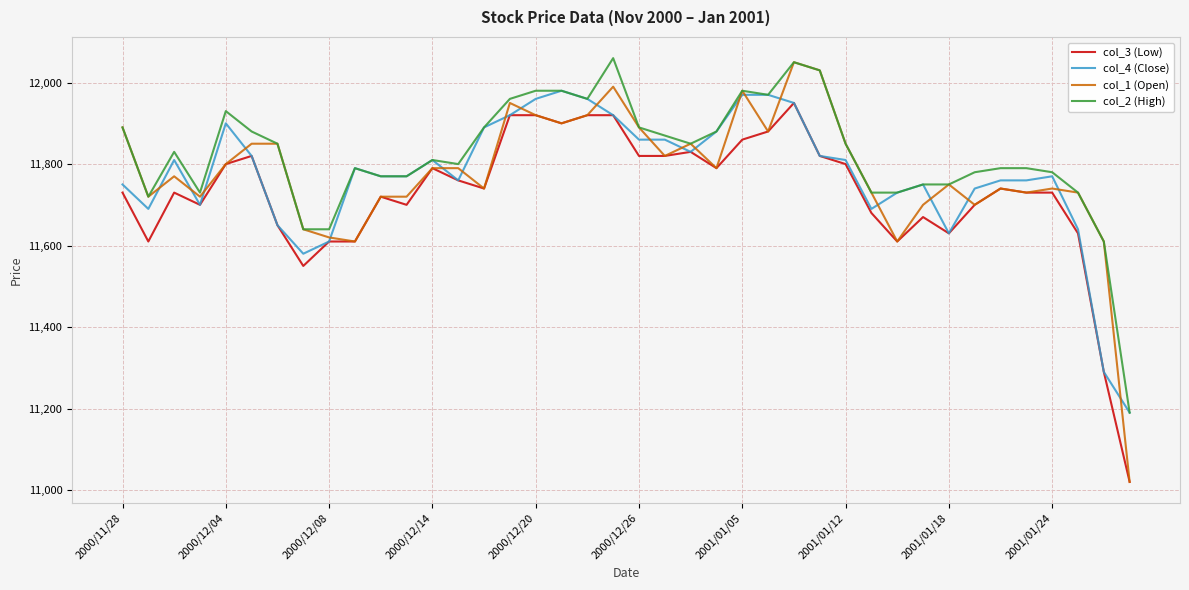

Reading left to right, list all the values displayed in this chart.

col_3 (Low): 11730	11610	11730	11700	11800	11820	11650	11550	11610	11610	11720	11700	11790	11760	11740	11920	11920	11900	11920	11920	11820	11820	11830	11790	11860	11880	11950	11820	11800	11680	11610	11670	11630	11700	11740	11730	11730	11630	11290	11020
col_4 (Close): 11750	11690	11810	11700	11900	11820	11650	11580	11610	11790	11770	11770	11810	11760	11890	11920	11960	11980	11960	11920	11860	11860	11830	11880	11970	11970	11950	11820	11810	11690	11730	11750	11630	11740	11760	11760	11770	11640	11290	11190
col_1 (Open): 11890	11720	11770	11720	11800	11850	11850	11640	11620	11610	11720	11720	11790	11790	11740	11950	11920	11900	11920	11990	11890	11820	11850	11790	11980	11880	12050	12030	11850	11730	11610	11700	11750	11700	11740	11730	11740	11730	11610	11020
col_2 (High): 11890	11720	11830	11730	11930	11880	11850	11640	11640	11790	11770	11770	11810	11800	11890	11960	11980	11980	11960	12060	11890	11870	11850	11880	11980	11970	12050	12030	11850	11730	11730	11750	11750	11780	11790	11790	11780	11730	11610	11190